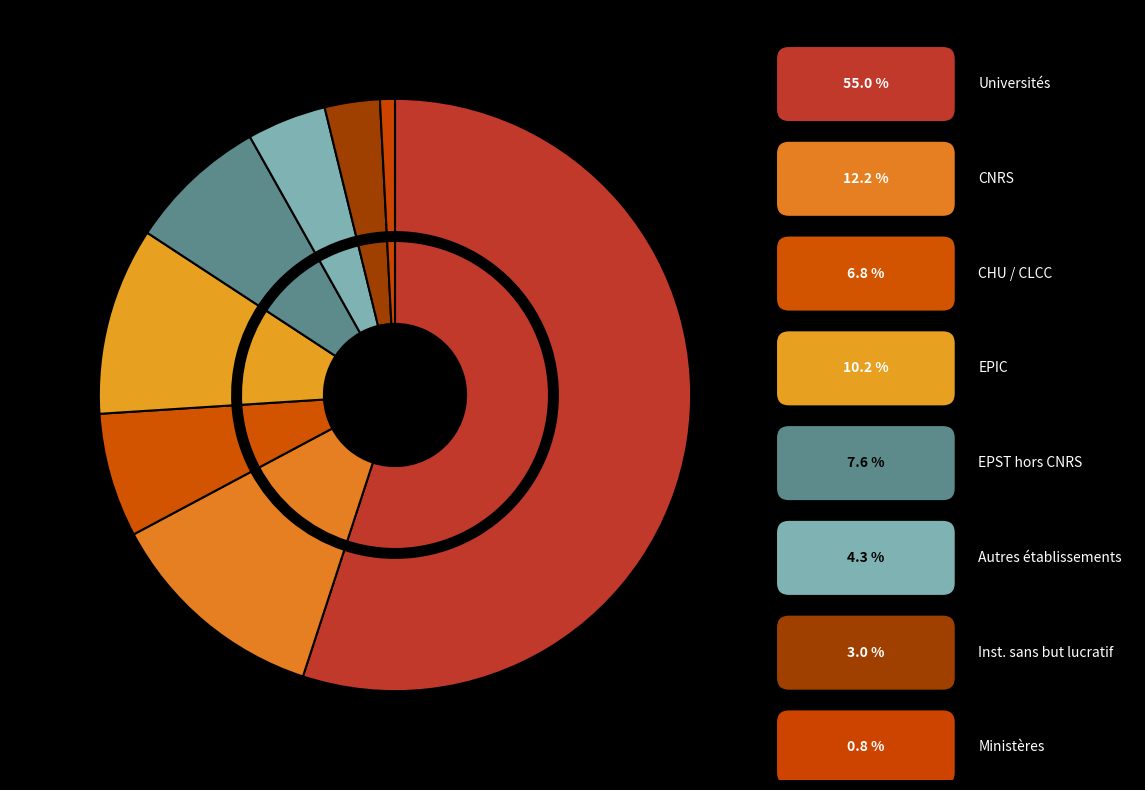

What is the change in value from Centres hospitaliers (CHU, CLCC) to Ministères et autres?

-9348